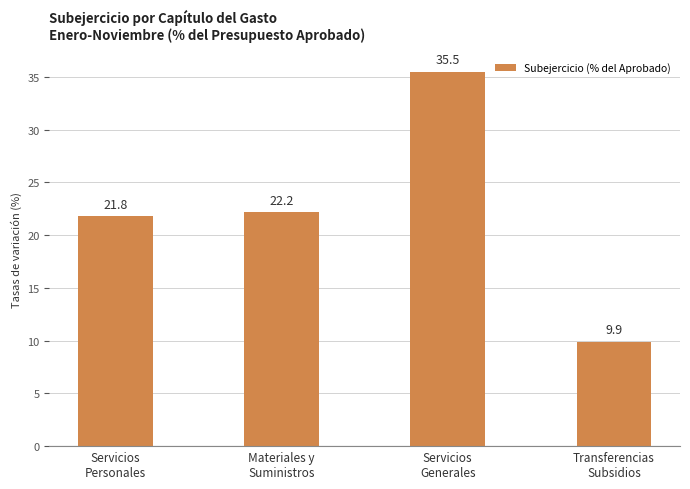

True or false: the data shows 9.9 at Transferencias
Subsidios.

True